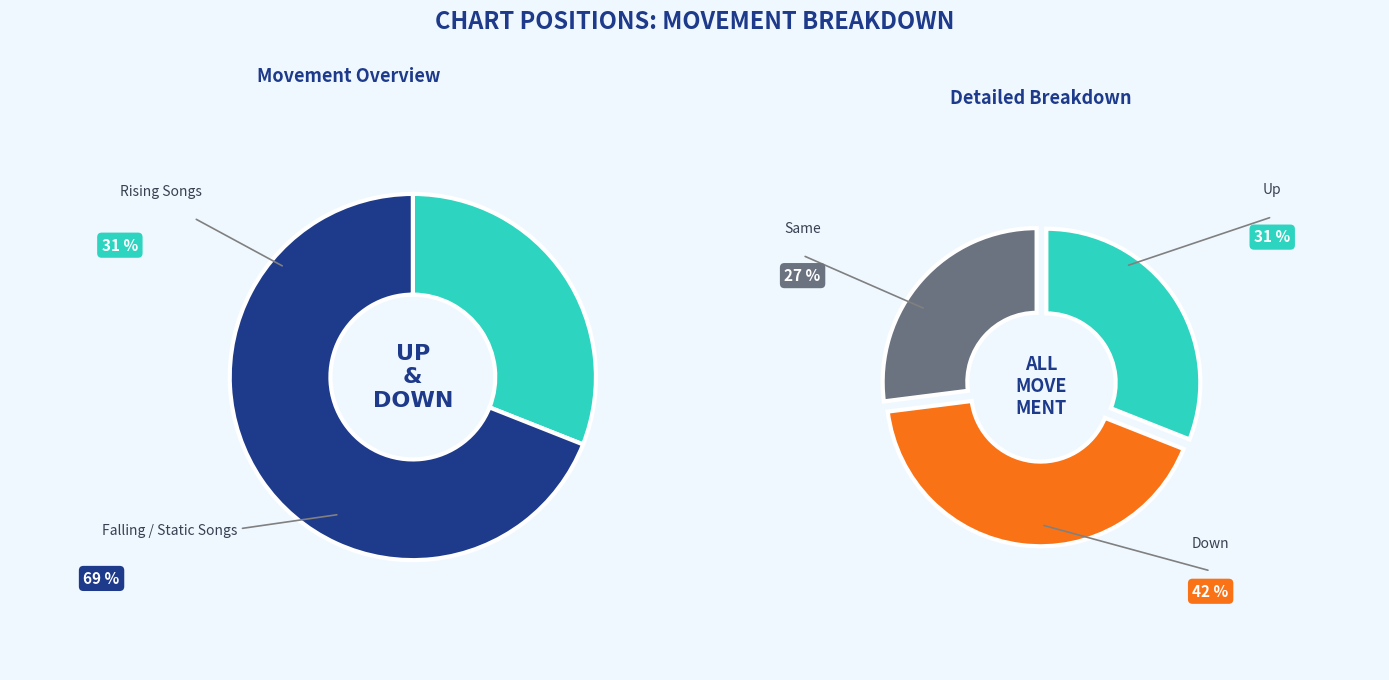

What percentage is NOT represented by -?

73.0%